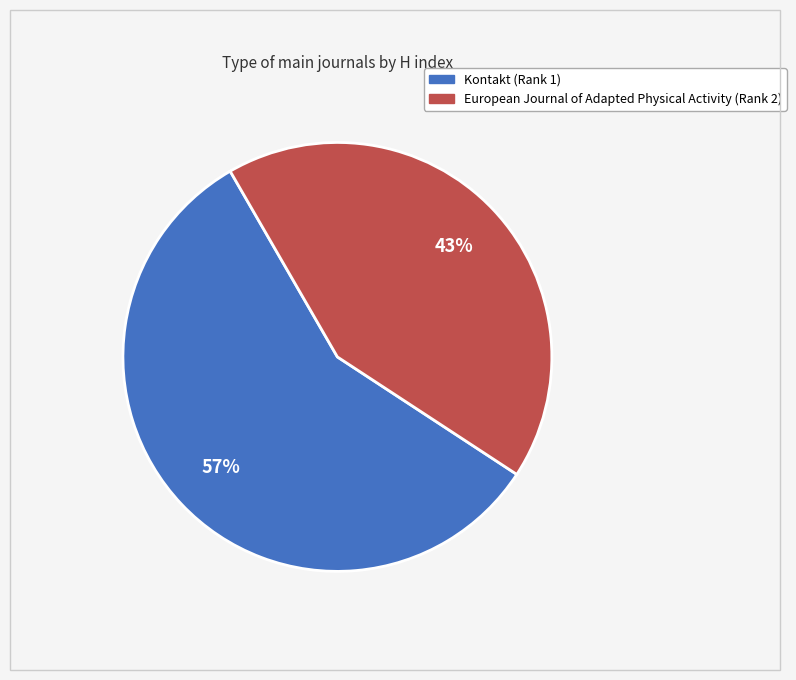

Is there any slice that represents more than half of the pie?

Yes